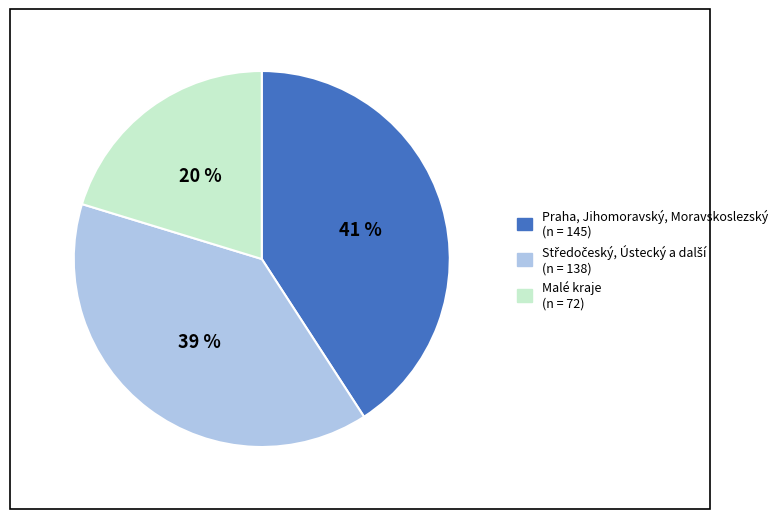

To the nearest percent, what is the difference between the largest and smallest slice percentages?

21%